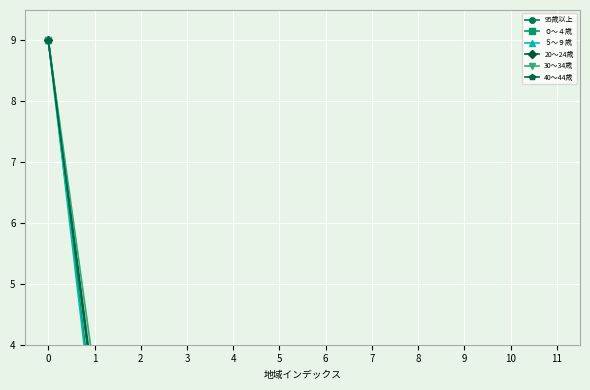

What is the sum of all 20～24歳 values?

23.4